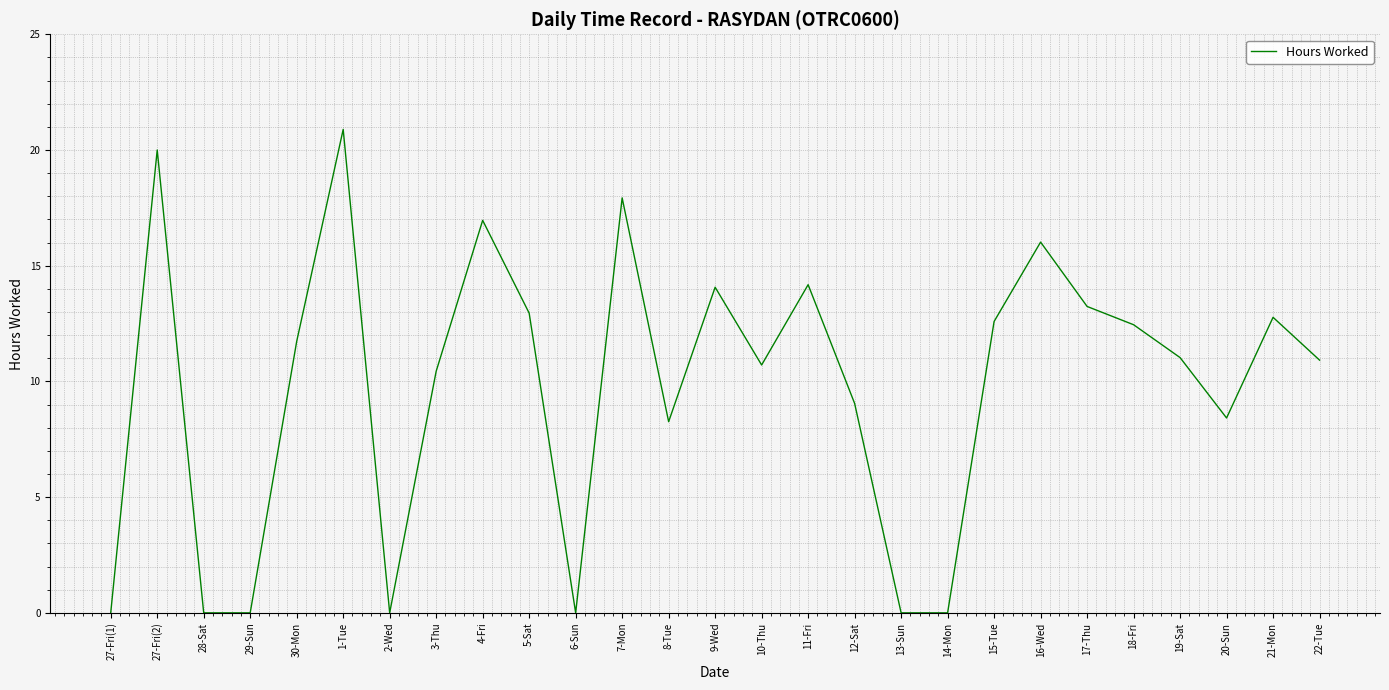

Which category has the highest value across all series?

1-Tue